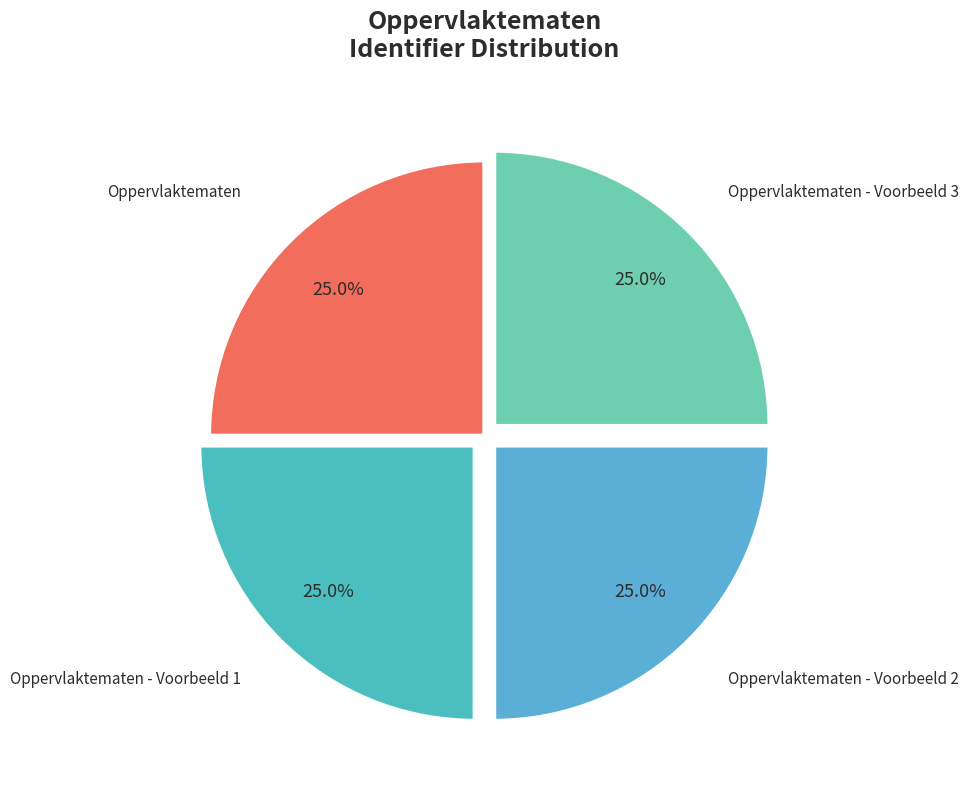

Does Oppervlaktematen - Voorbeeld 3 represent more than half of the total?

No